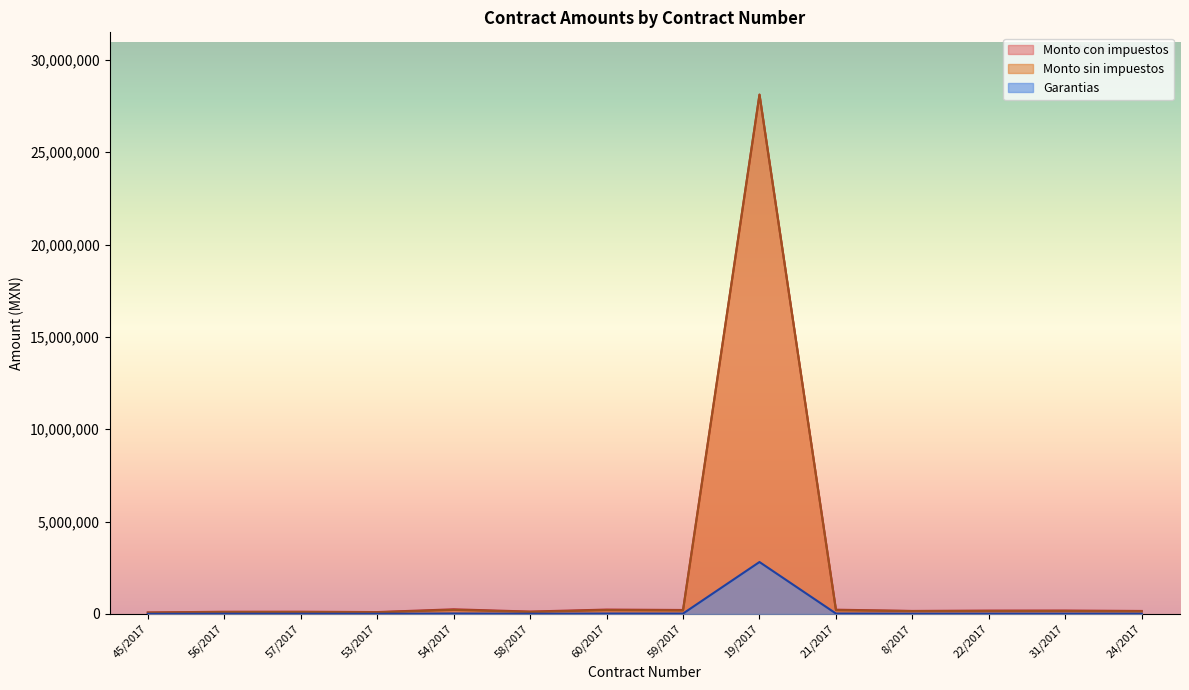

What is the difference between the maximum and minimum values in the Garantias series?

2803445.3